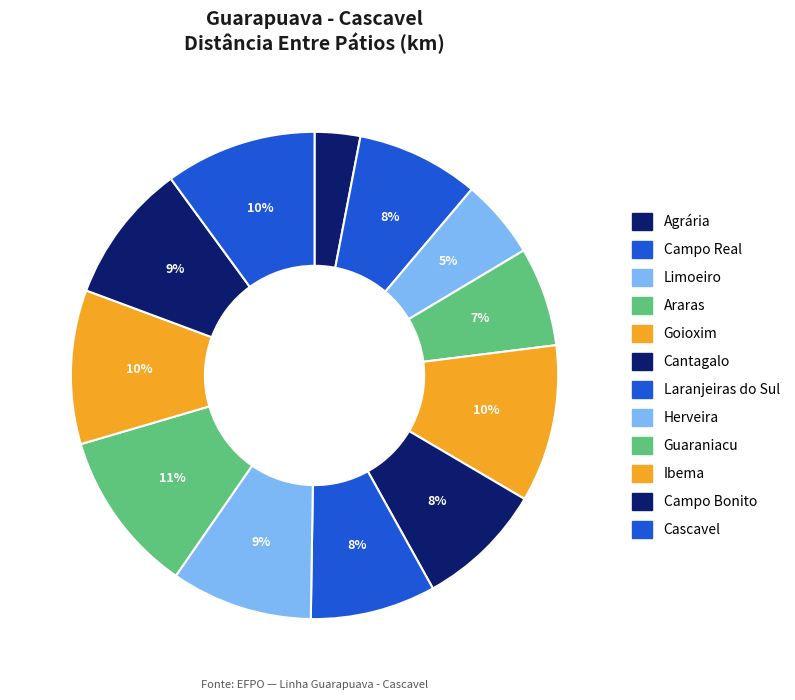

Does Agrária represent more than half of the total?

No